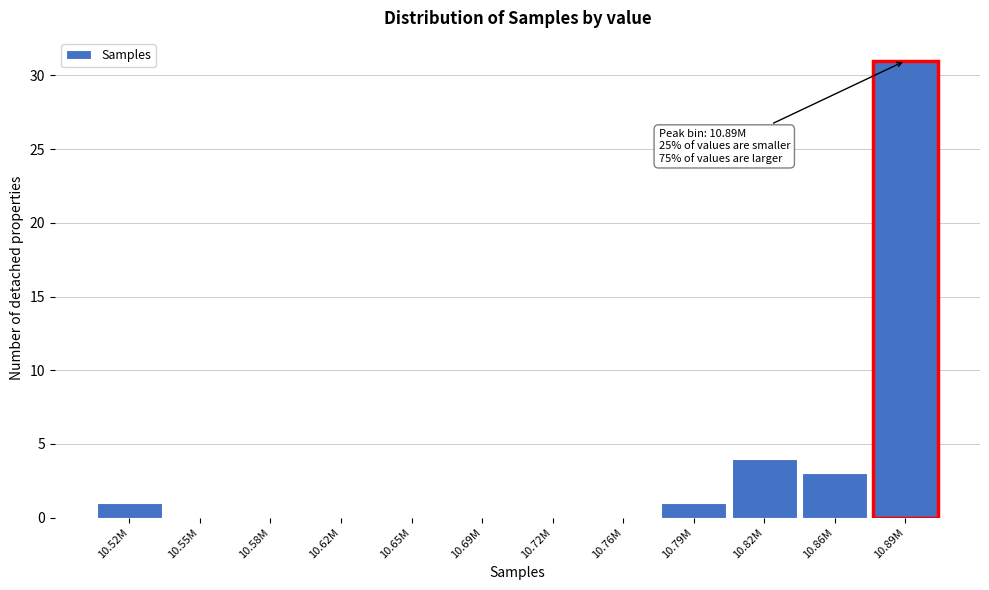

Reading right to left, extract all data points from this chart.

10.89M=31	10.86M=3	10.82M=4	10.79M=1	10.76M=0	10.72M=0	10.69M=0	10.65M=0	10.62M=0	10.58M=0	10.55M=0	10.52M=1